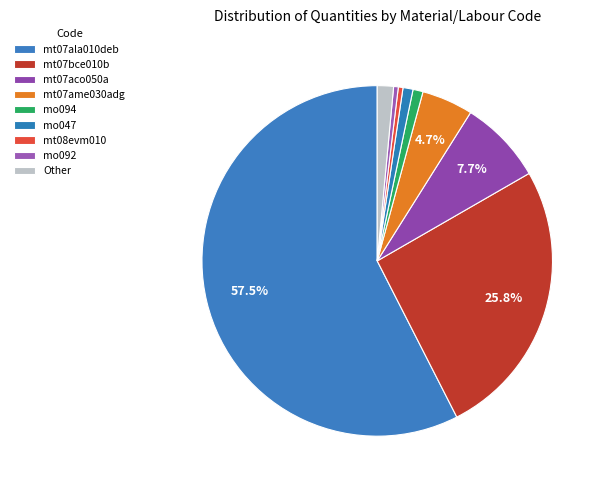

How many slices are in this pie chart?

9